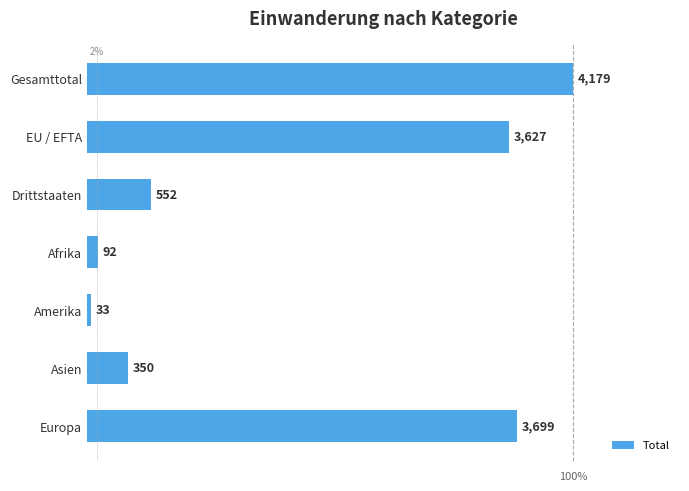

What is the difference between the maximum and minimum values?

4146